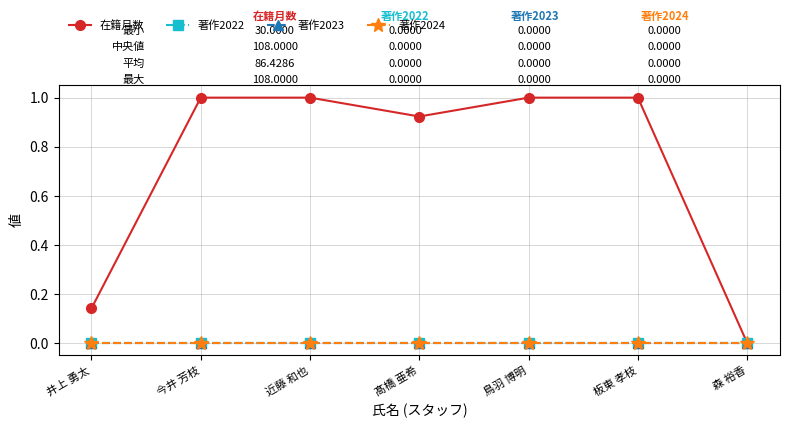

Between 近藤 和也 and 板東 孝枝, which series saw the biggest shift?

在籍月数